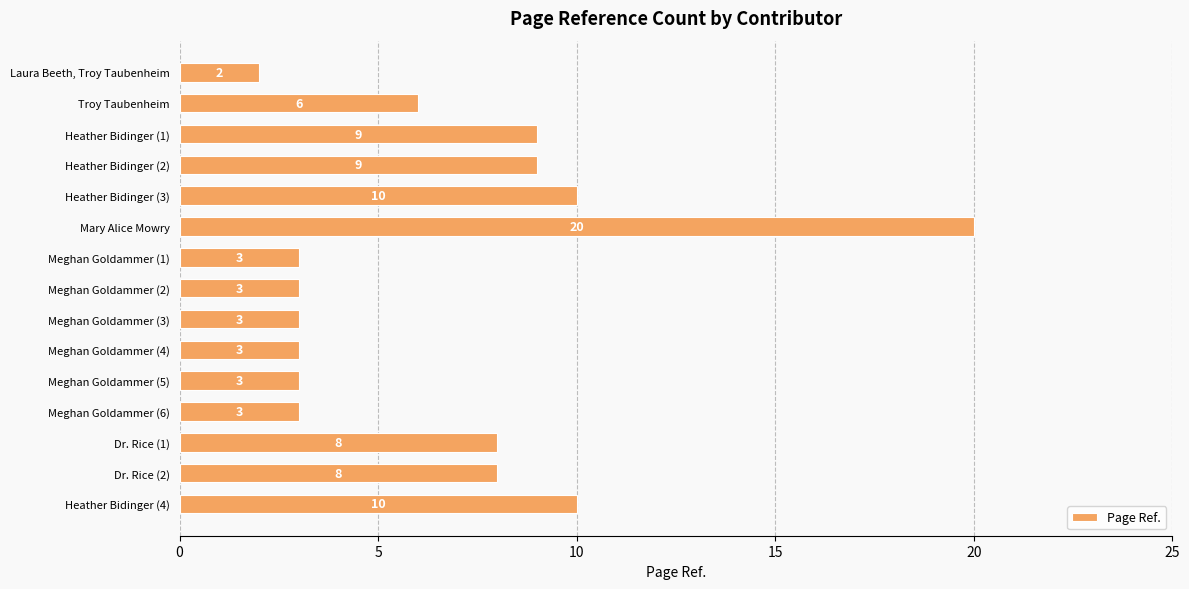

What position from the bottom is Meghan Goldammer (4)?

6